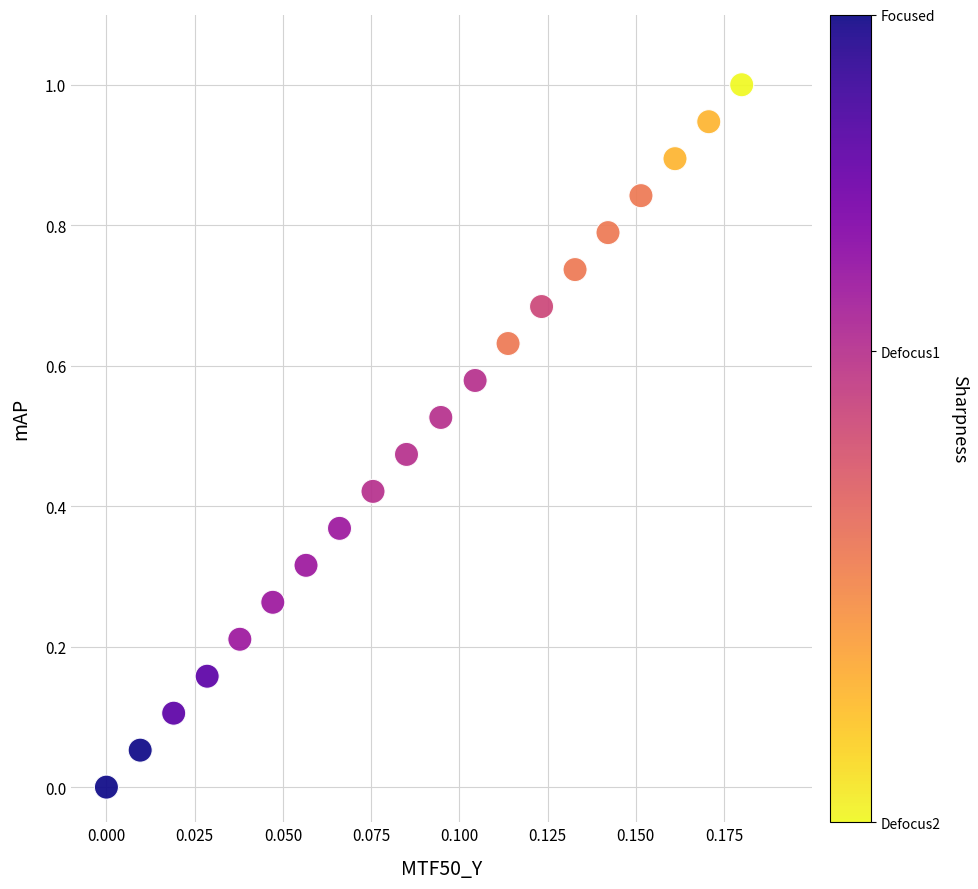

What is the range of Y values (max minus min)?

1.0